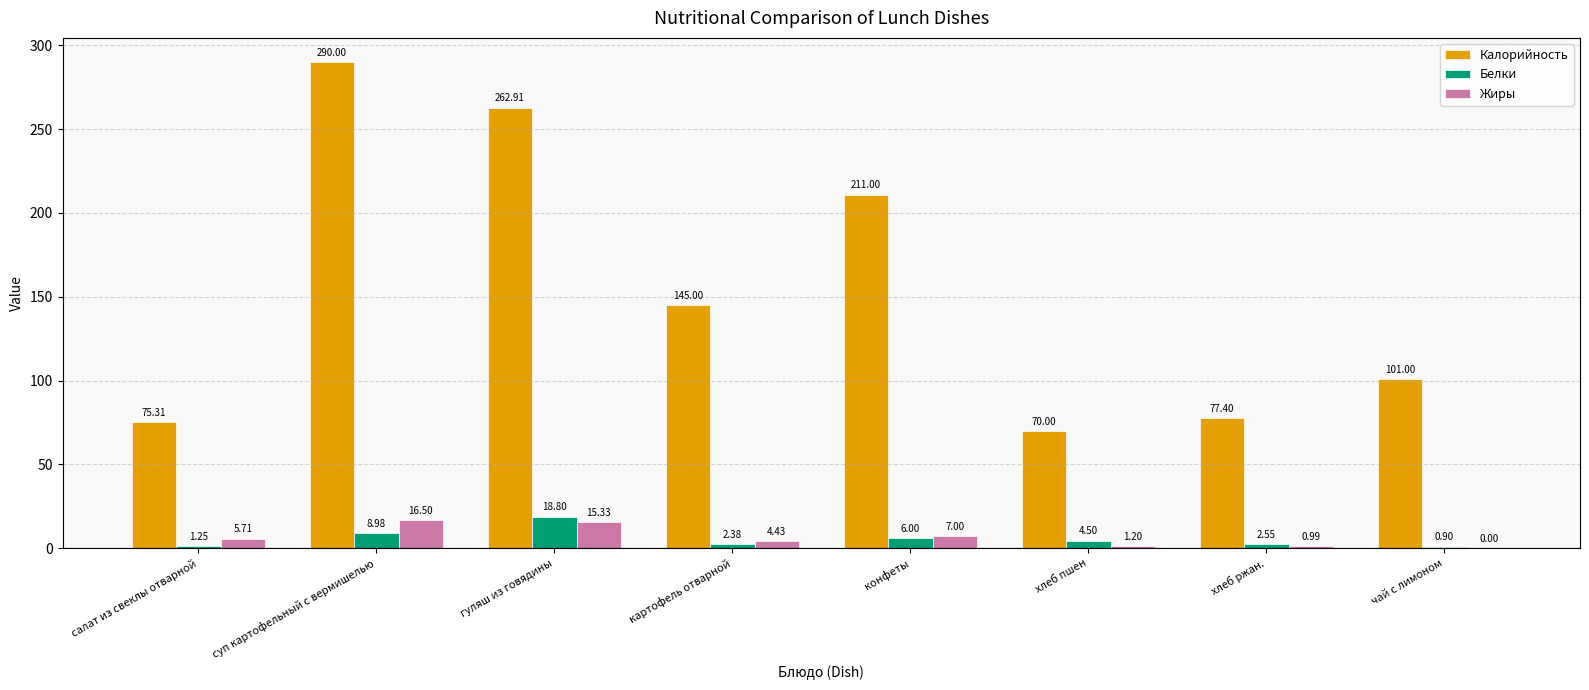

Is the value of Жиры at хлеб пшен greater than the value of Белки at конфеты?

No